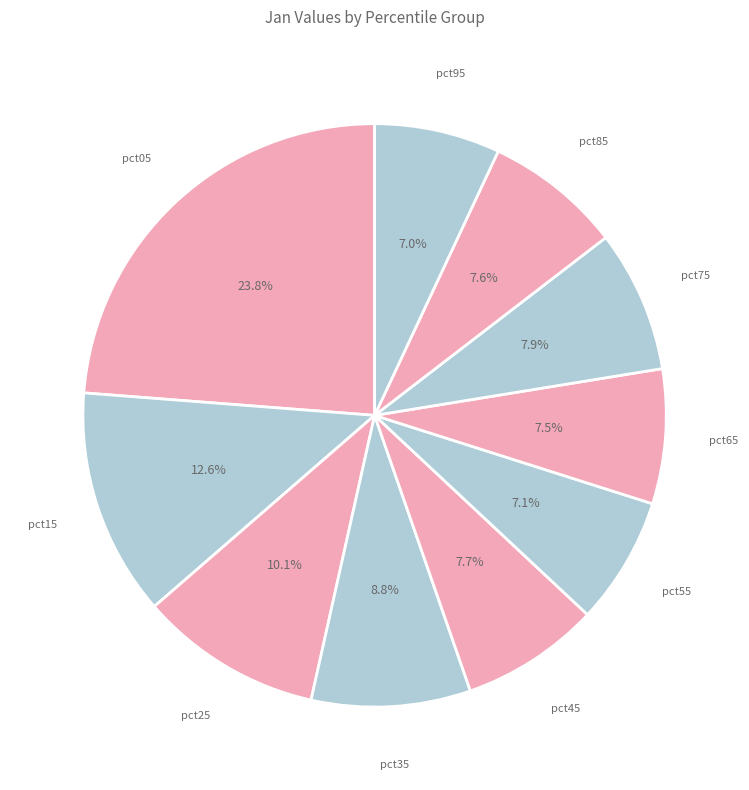

How many segments does this pie chart have?

10